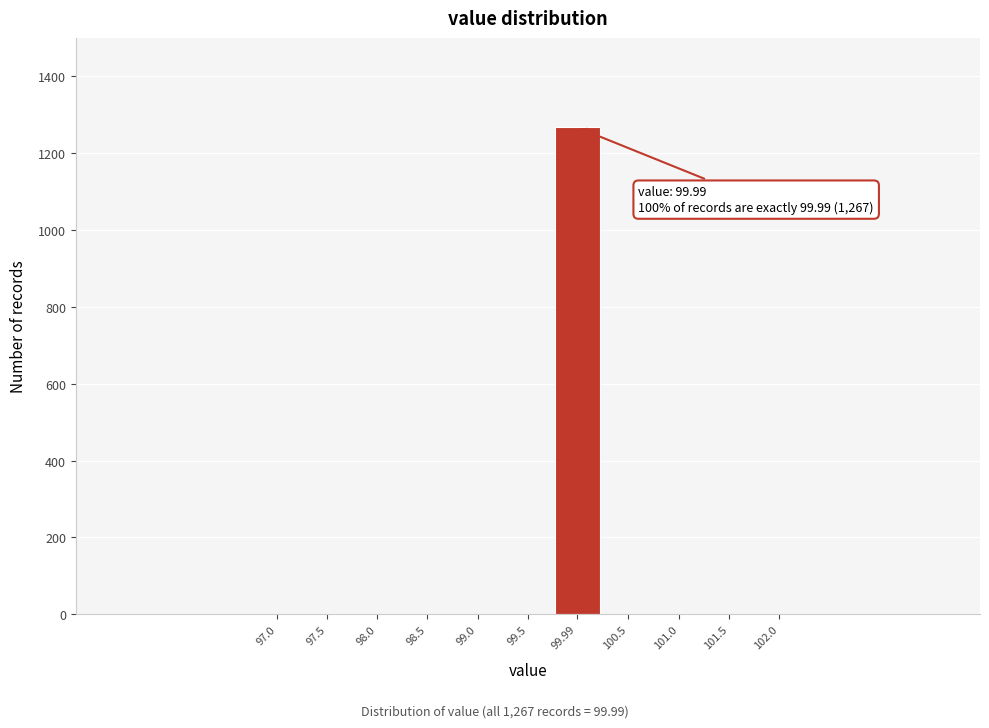

Reading right to left, list all the values displayed in this chart.

102.0=0	101.5=0	101.0=0	100.5=0	99.99=1267	99.5=0	99.0=0	98.5=0	98.0=0	97.5=0	97.0=0